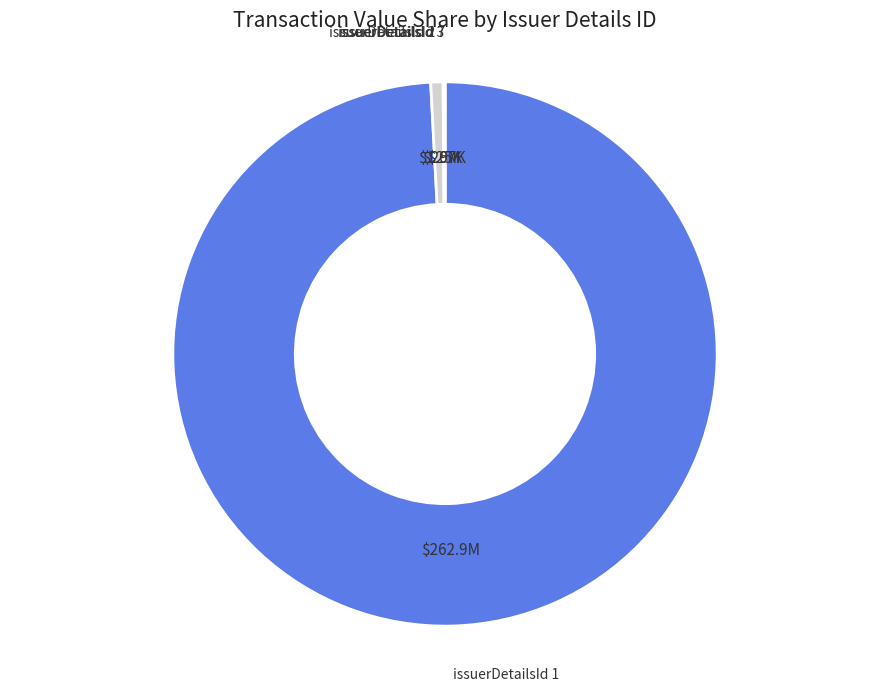

Which category has the biggest portion of the pie?

issuerDetailsId 1